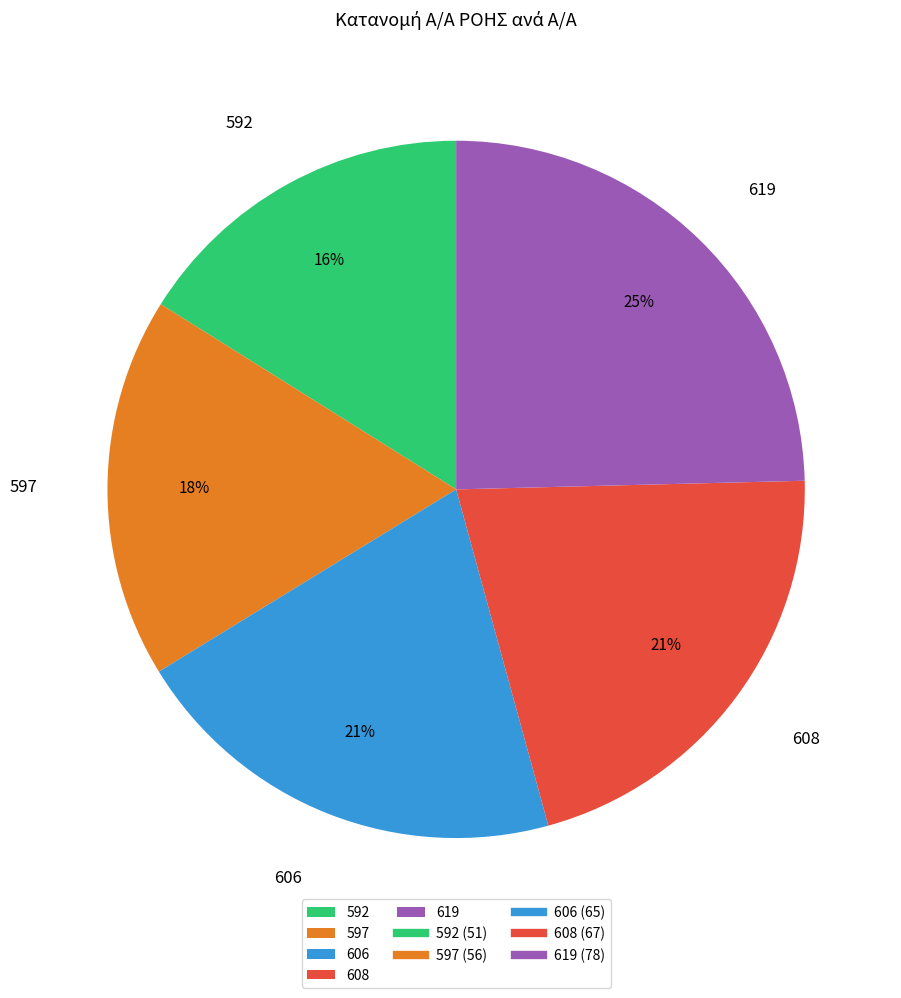

Which category has the biggest portion of the pie?

619